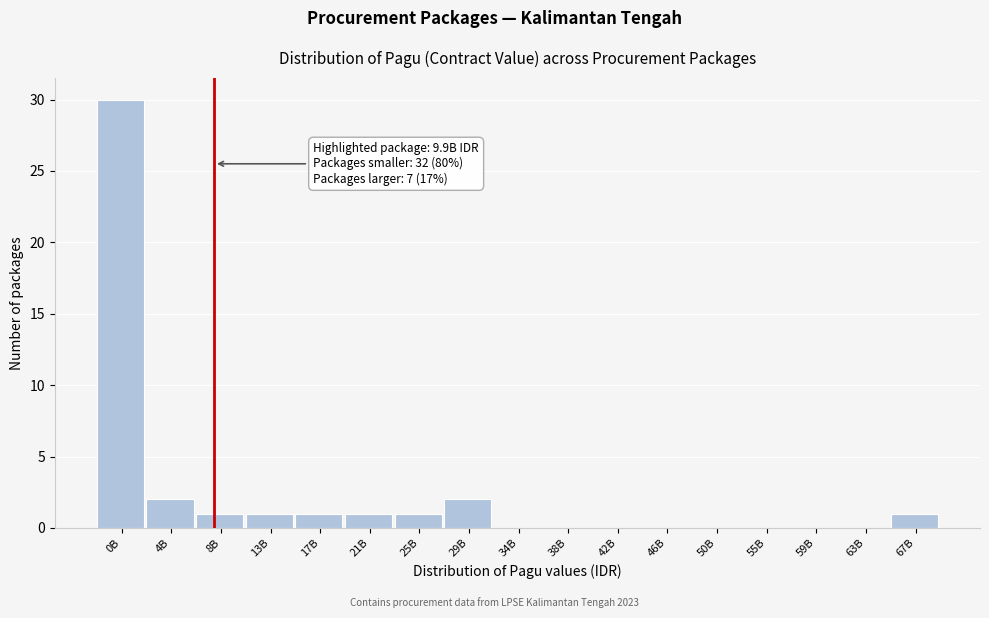

Reading left to right, what are all the values shown in this chart?

0B=30	4B=2	8B=1	13B=1	17B=1	21B=1	25B=1	29B=2	34B=0	38B=0	42B=0	46B=0	50B=0	55B=0	59B=0	63B=0	67B=1